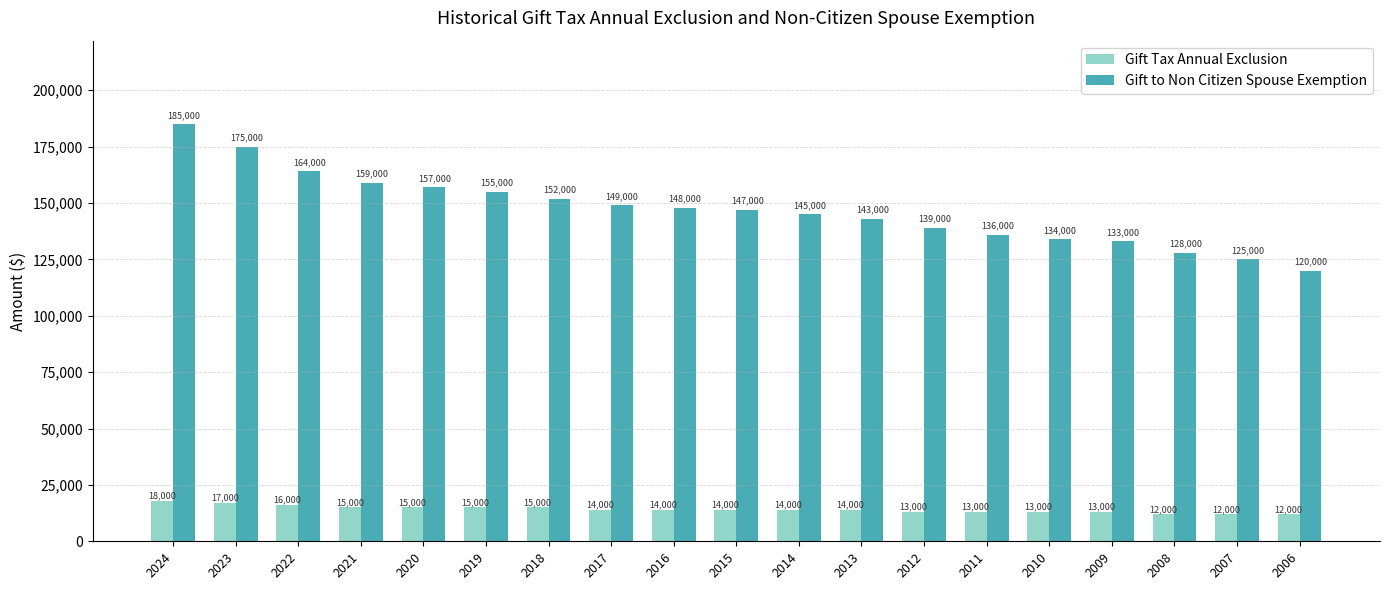

What is the difference between the highest and lowest values at 2012?

126000